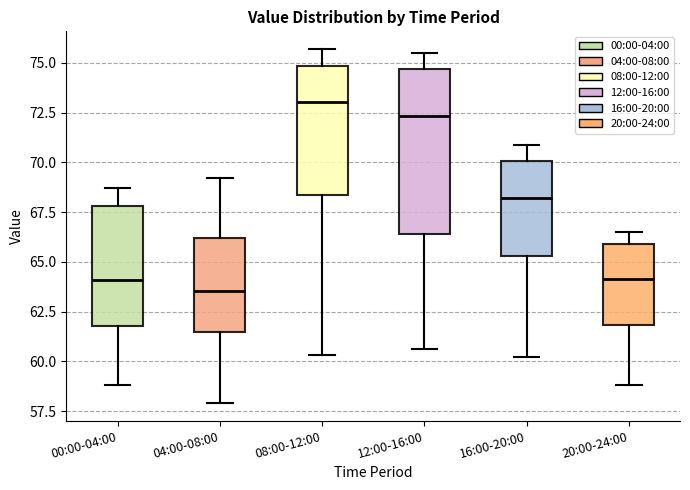

Which box's median line is the highest?

08:00-12:00